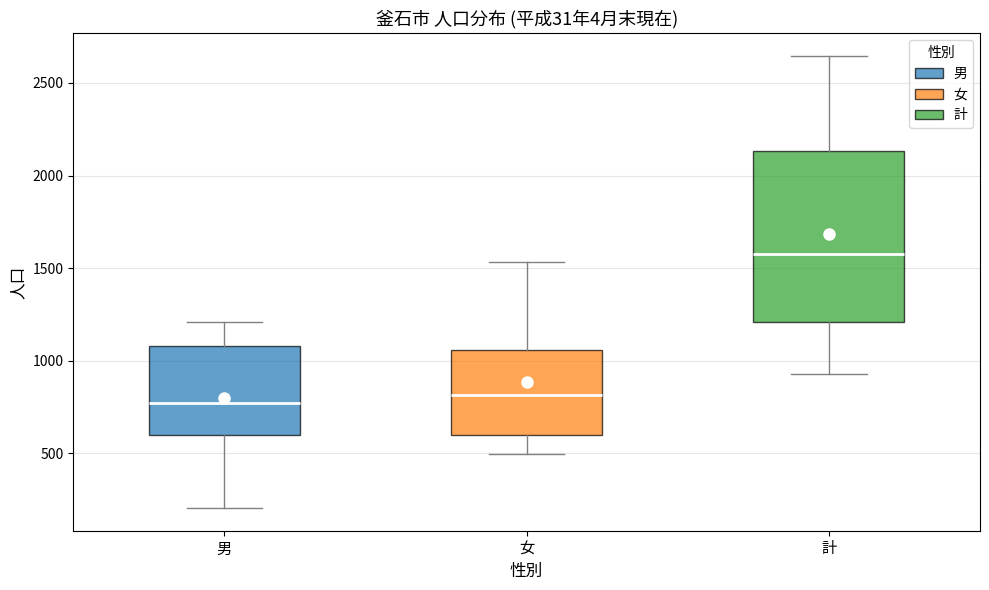

Which box is the tallest, from its lower edge to its upper edge?

計